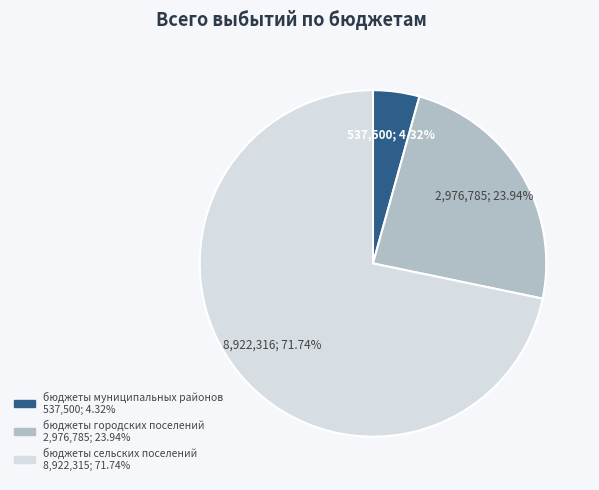

Which category has the smallest portion of the pie?

бюджеты муниципальных районов